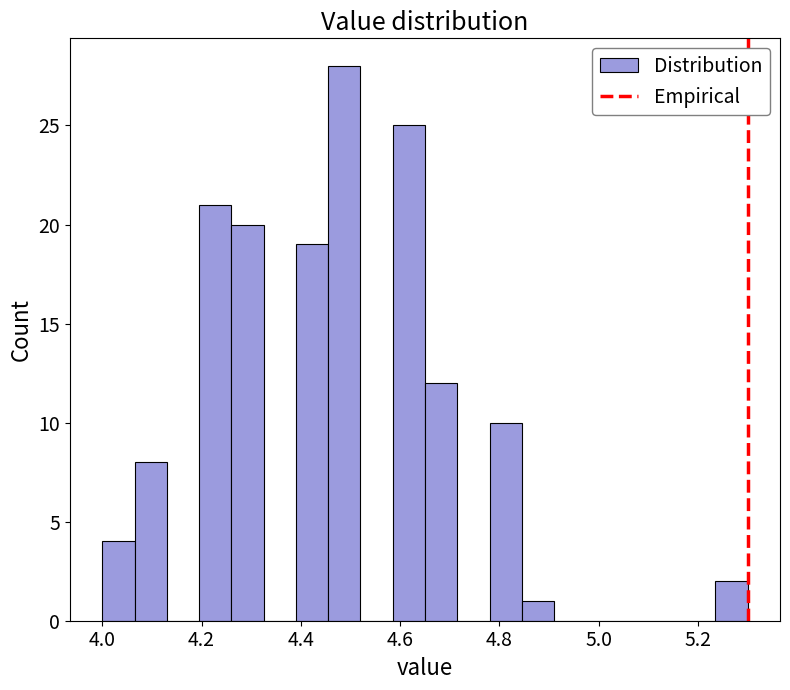

Read against the x-axis, roughly where is the centre of the tallest bar?

4.48